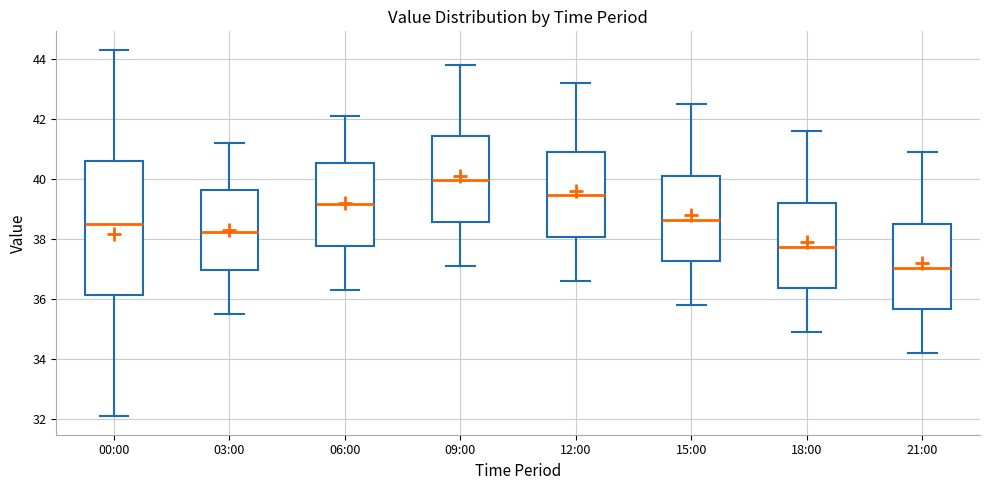

Reading left to right, read every box against the y-axis: the position of its median line, the range the box covers, and the ends of its whiskers. The values are not printed on the chart, so give them approximately, as read against the axis.

00:00: median 38.6, box 36.2 to 40.6, whiskers 32.2 to 44.4
03:00: median 38.2, box 37.0 to 39.6, whiskers 35.6 to 41.2
06:00: median 39.2, box 37.8 to 40.6, whiskers 36.4 to 42.2
09:00: median 40.0, box 38.6 to 41.4, whiskers 37.2 to 43.8
12:00: median 39.4, box 38.0 to 41.0, whiskers 36.6 to 43.2
15:00: median 38.6, box 37.2 to 40.2, whiskers 35.8 to 42.6
18:00: median 37.8, box 36.4 to 39.2, whiskers 35.0 to 41.6
21:00: median 37.0, box 35.6 to 38.6, whiskers 34.2 to 41.0